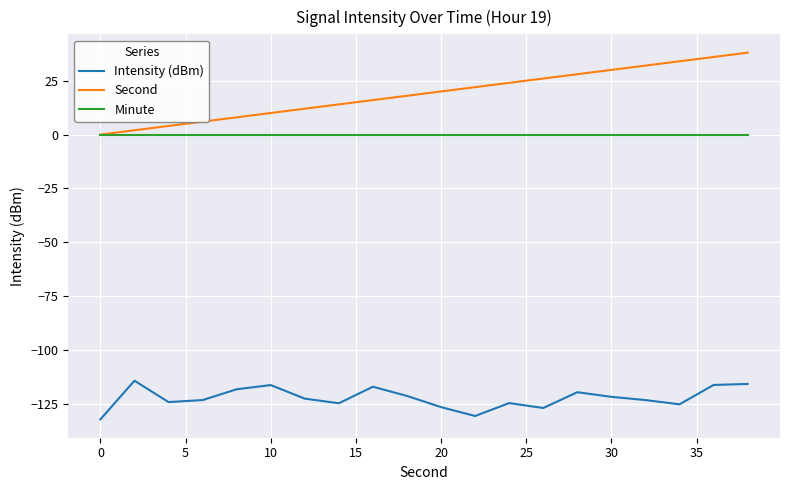

What is the minimum value shown in the chart?

-132.1